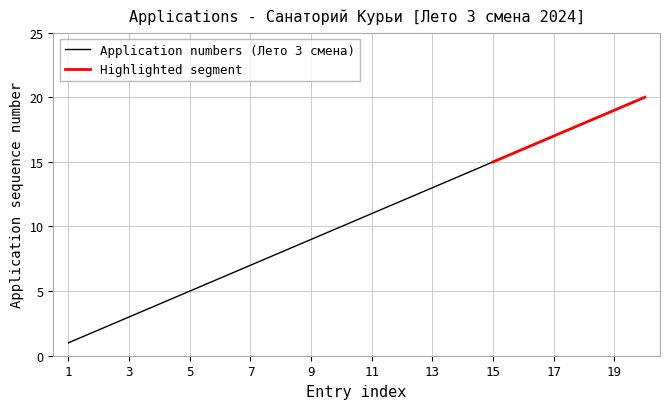

List the labels in order of value, smallest first.

1, 2, 3, 4, 5, 6, 7, 8, 9, 10, 11, 12, 13, 14, 15, 16, 17, 18, 19, 20